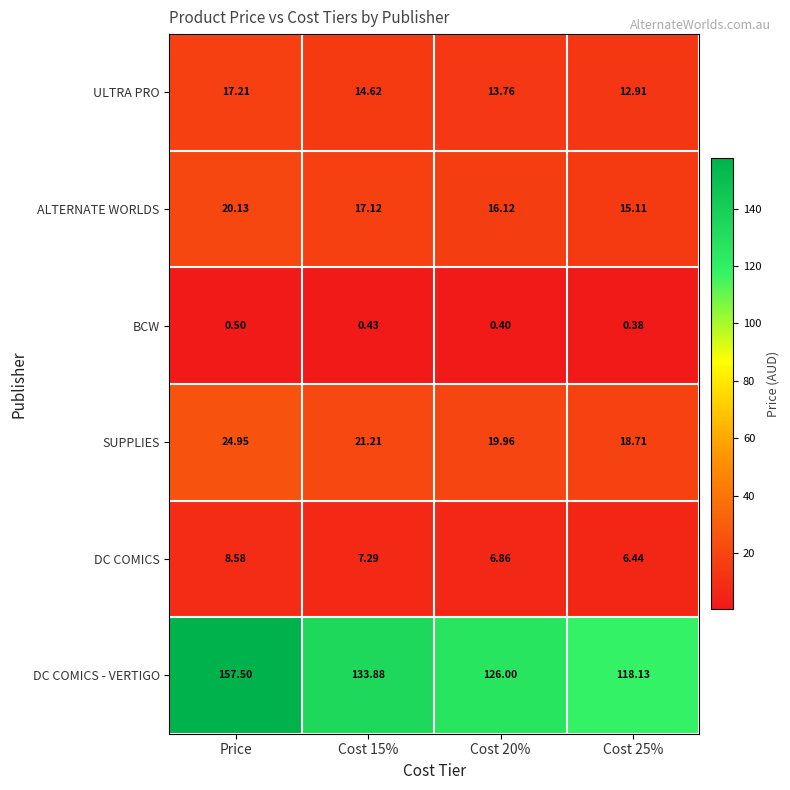

At which label does ALTERNATE WORLDS first exceed 17?

Price